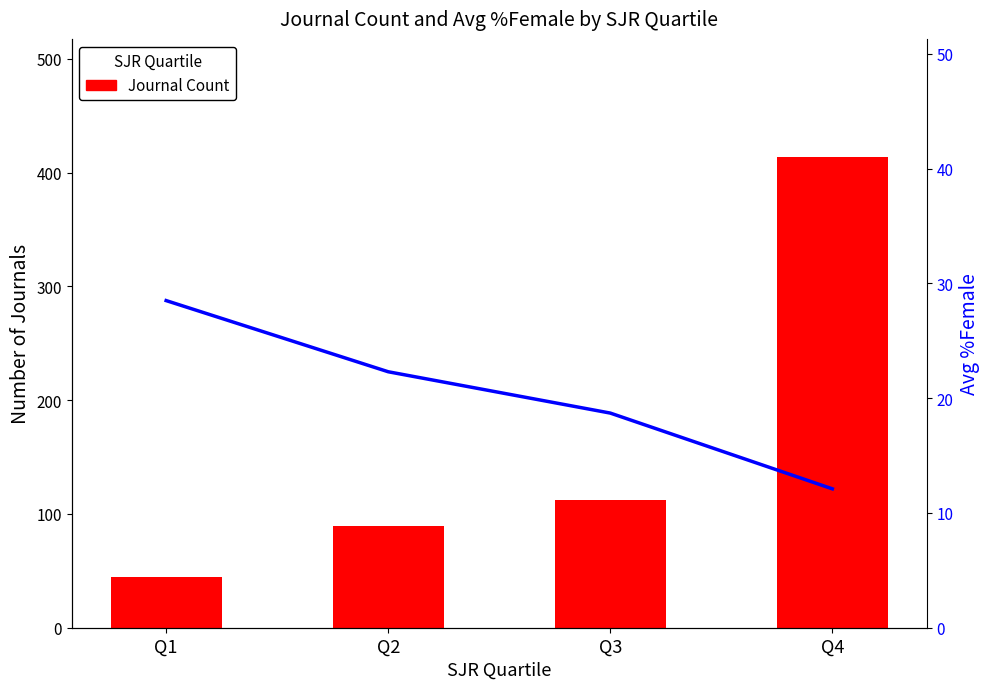

The value of Avg %Female at Q4 is 6.9. True or false?

False